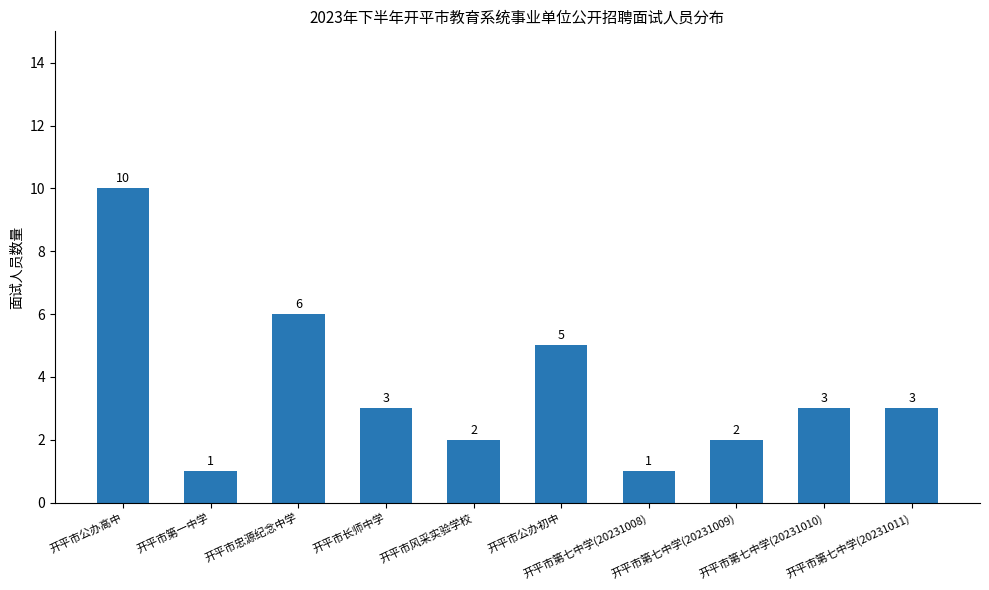

What is the label of the 10th bar from the right?

开平市公办高中